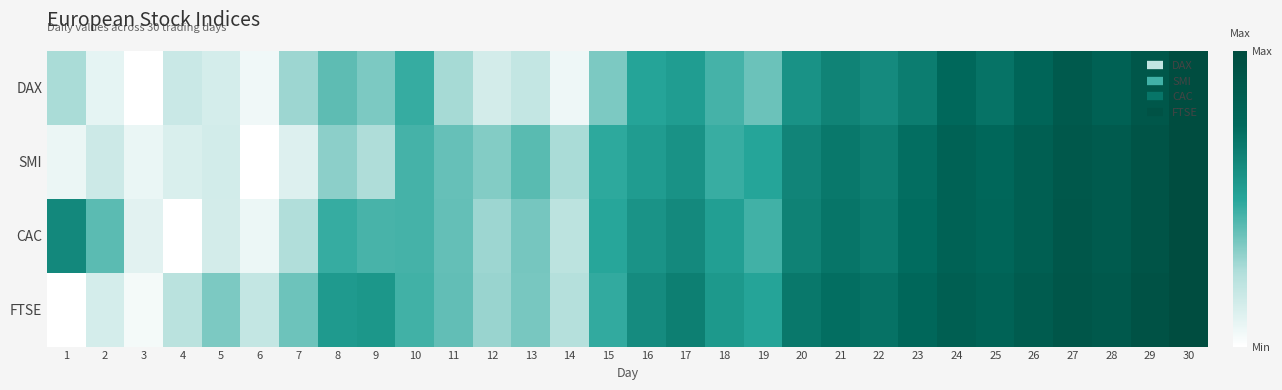

Count the number of categories in the chart.

30